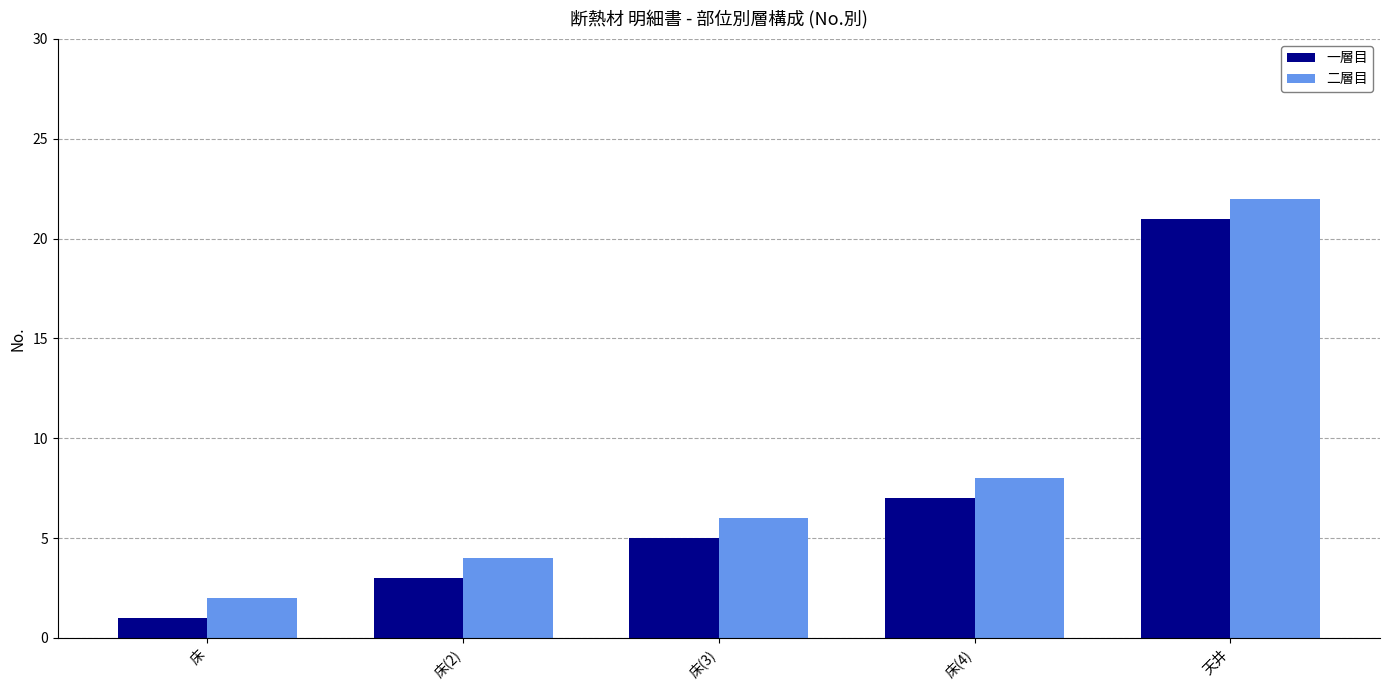

What is the difference between the maximum and minimum values in the 二層目 series?

20